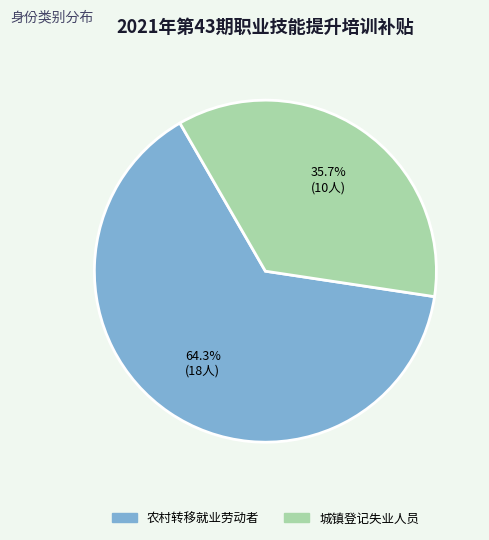

Combined, do 城镇登记失业人员 and 农村转移就业劳动者 account for over 50%?

Yes